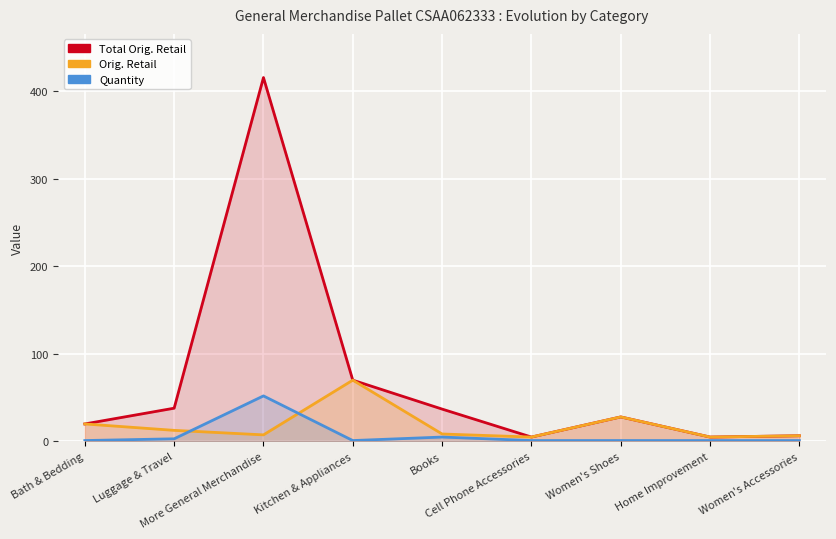

True or false: Quantity has more than 1 points higher than both neighbors.

True